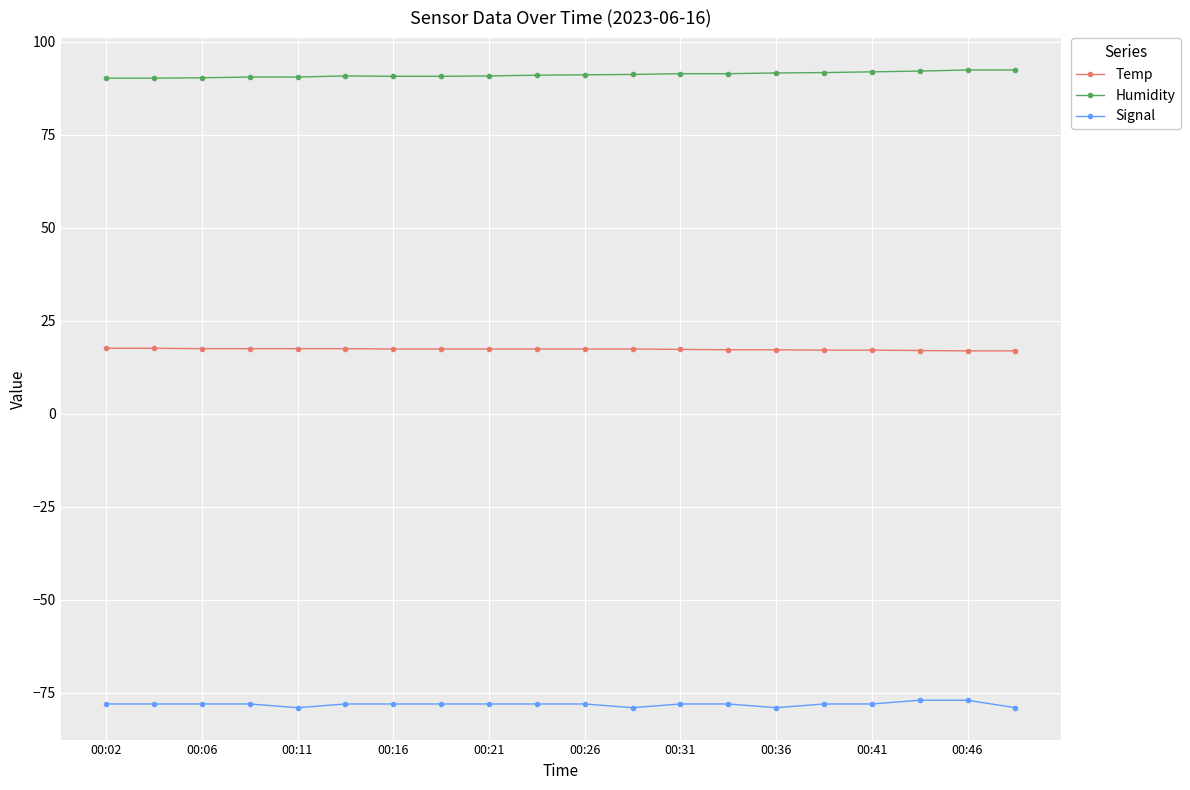

True or false: Humidity and Temp intersect in this chart.

False